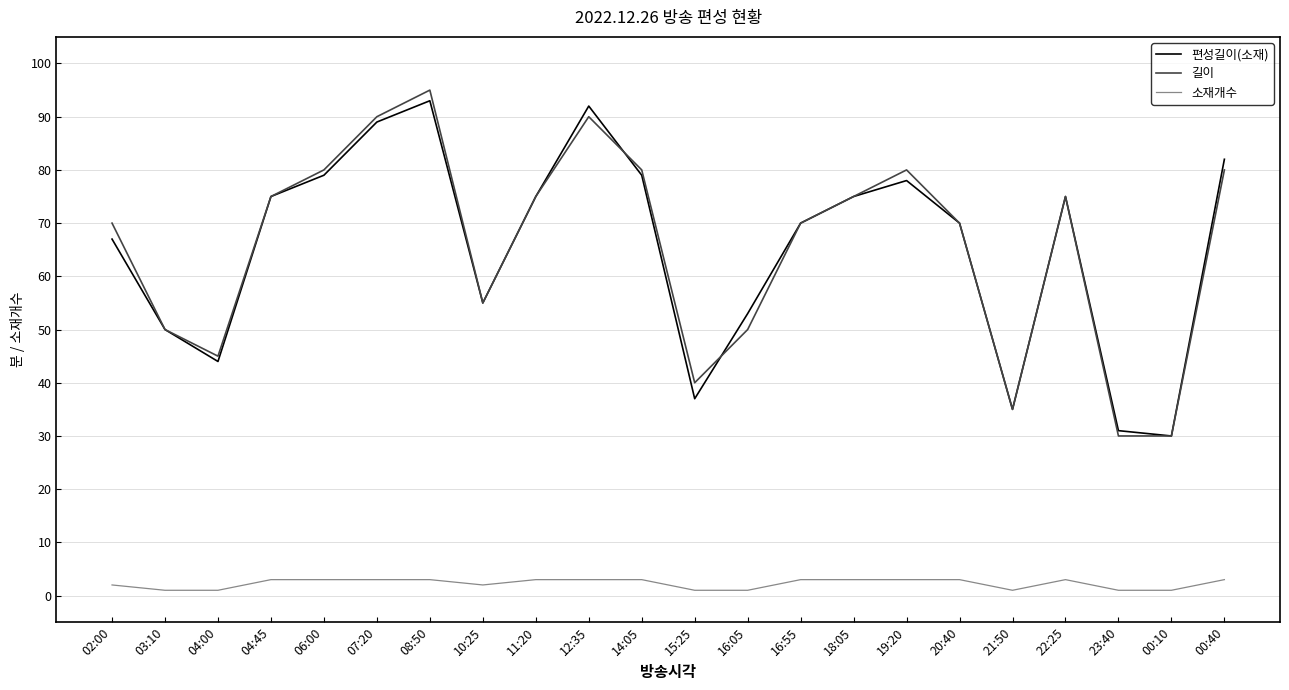

Reading right to left, list all the values displayed in this chart.

편성길이(소재): 82	30	31	75	35	70	78	75	70	53	37	79	92	75	55	93	89	79	75	44	50	67
길이: 80	30	30	75	35	70	80	75	70	50	40	80	90	75	55	95	90	80	75	45	50	70
소재개수: 3	1	1	3	1	3	3	3	3	1	1	3	3	3	2	3	3	3	3	1	1	2